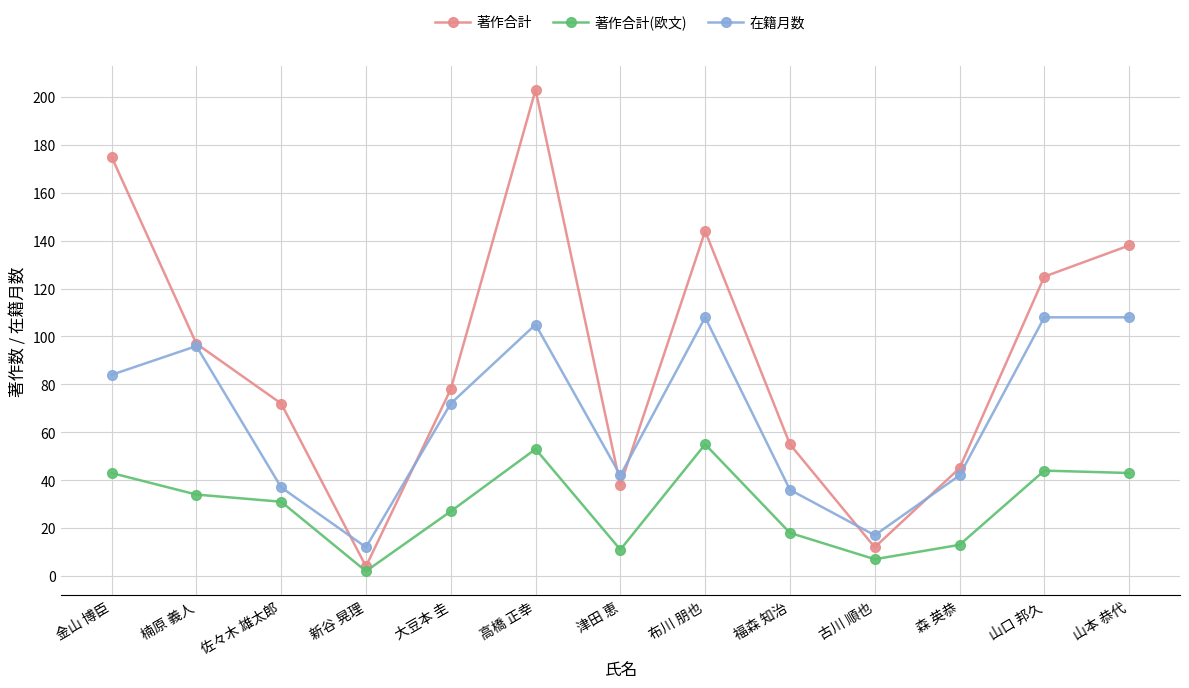

What is the label of the 2nd point from the left?

楠原 義人